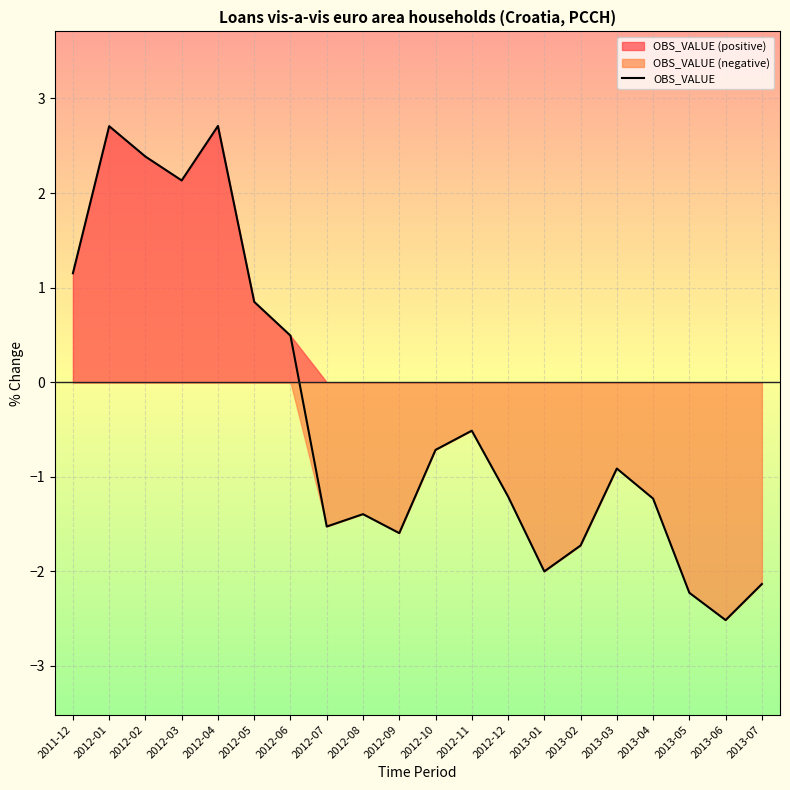

The value at 2013-02 is -3.0. True or false?

False